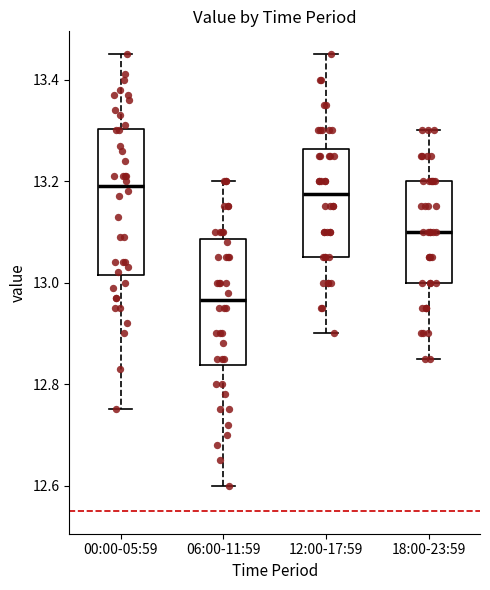

Reading left to right, transcribe this box plot: for each box, give where its median line is, the range the box spans, and where its two whiskers end, as read against the y-axis. The values are not printed on the chart, so give them approximately, as read against the axis.

00:00-05:59: median 13.20, box 13.02 to 13.30, whiskers 12.76 to 13.46
06:00-11:59: median 12.96, box 12.84 to 13.08, whiskers 12.60 to 13.20
12:00-17:59: median 13.18, box 13.06 to 13.26, whiskers 12.90 to 13.46
18:00-23:59: median 13.10, box 13.00 to 13.20, whiskers 12.86 to 13.30